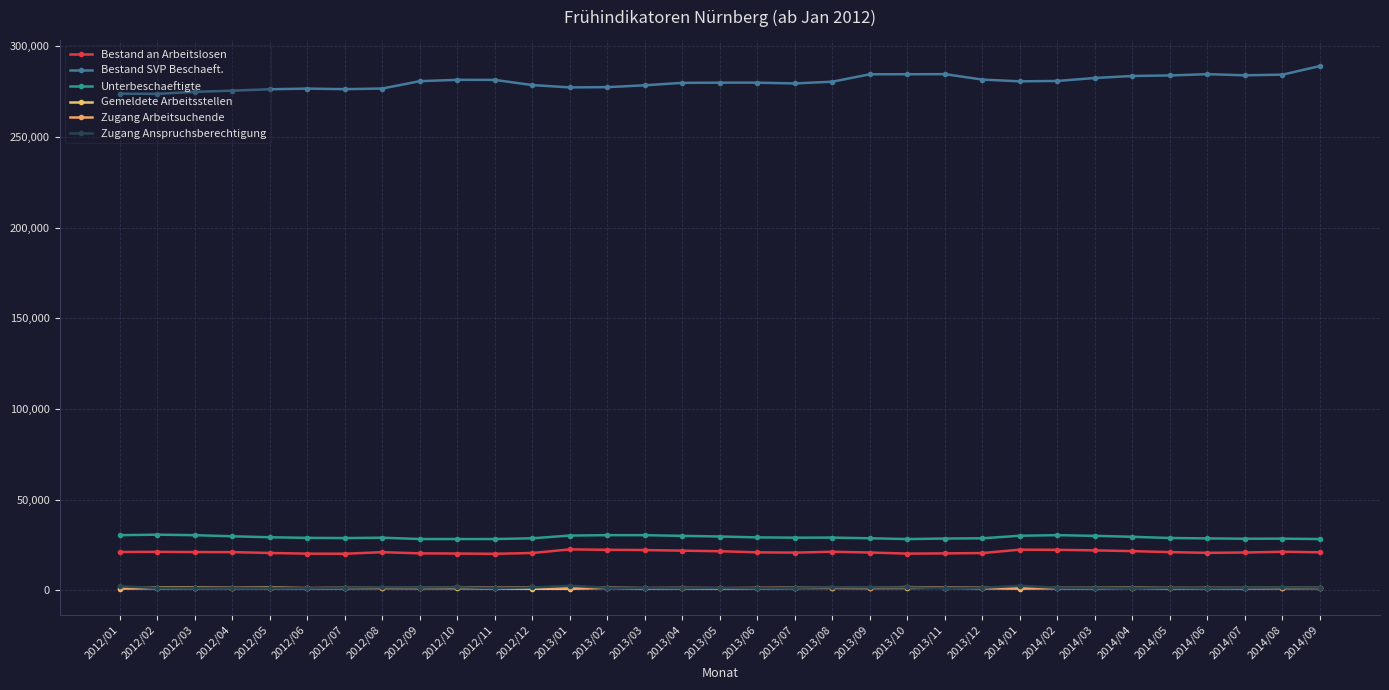

Read the Bestand SVP Beschaeft. value at 2013/06, to the nearest 50.

279850